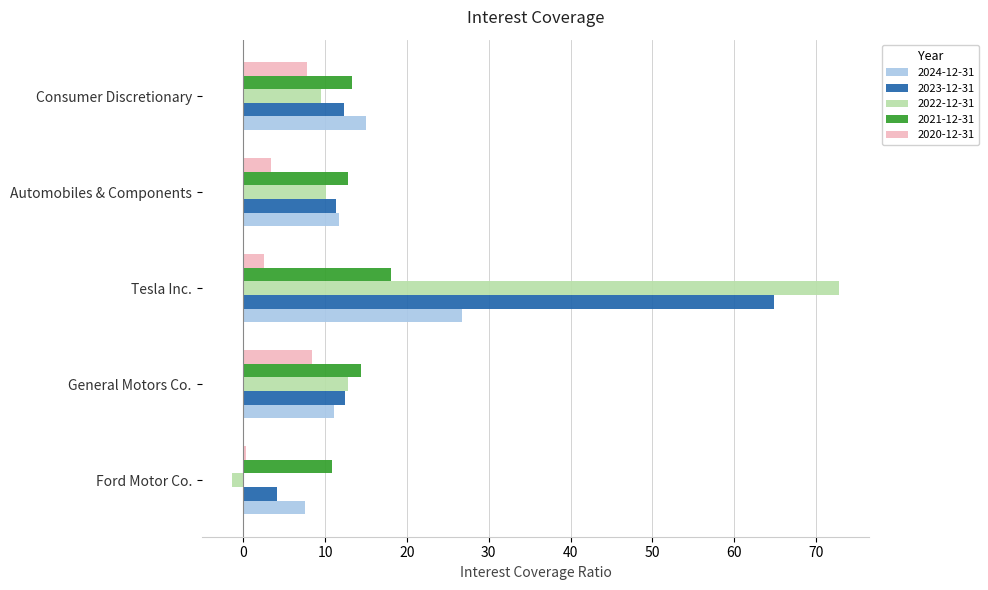

At which category is the sum across all series the highest?

Tesla Inc.